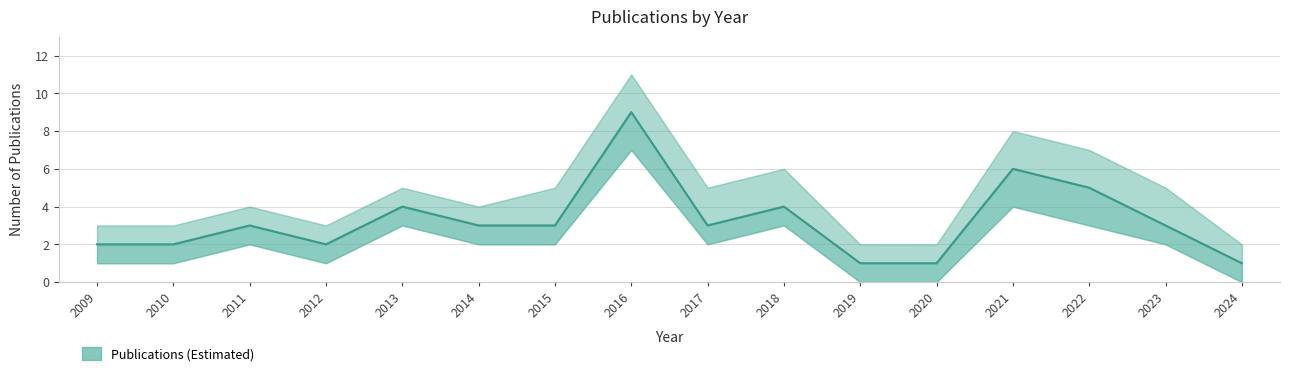

What is the spread (max minus min) of values at 2014?

2